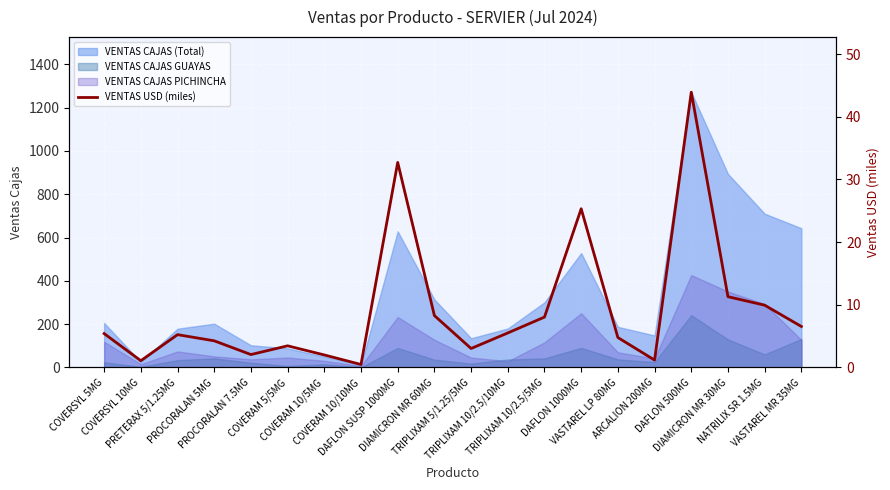

Rank the categories by value from highest to lowest.

DAFLON 500MG, DAFLON SUSP 1000MG, DAFLON 1000MG, DIAMICRON MR 30MG, NATRILIX SR 1.5MG, DIAMICRON MR 60MG, TRIPLIXAM 10/2.5/5MG, VASTAREL MR 35MG, TRIPLIXAM 10/2.5/10MG, COVERSYL 5MG, PRETERAX 5/1.25MG, VASTAREL LP 80MG, PROCORALAN 5MG, COVERAM 5/5MG, TRIPLIXAM 5/1.25/5MG, PROCORALAN 7.5MG, COVERAM 10/5MG, ARCALION 200MG, COVERSYL 10MG, COVERAM 10/10MG